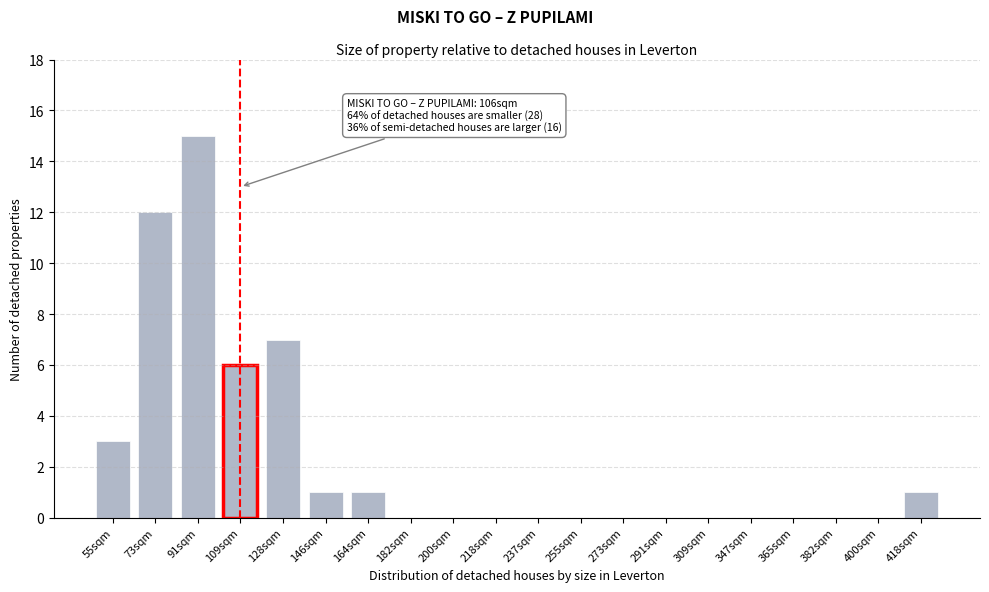

Reading left to right, transcribe all the data shown in this chart.

55sqm=3	73sqm=12	91sqm=15	109sqm=6	128sqm=7	146sqm=1	164sqm=1	182sqm=0	200sqm=0	218sqm=0	237sqm=0	255sqm=0	273sqm=0	291sqm=0	309sqm=0	347sqm=0	365sqm=0	382sqm=0	400sqm=0	418sqm=1